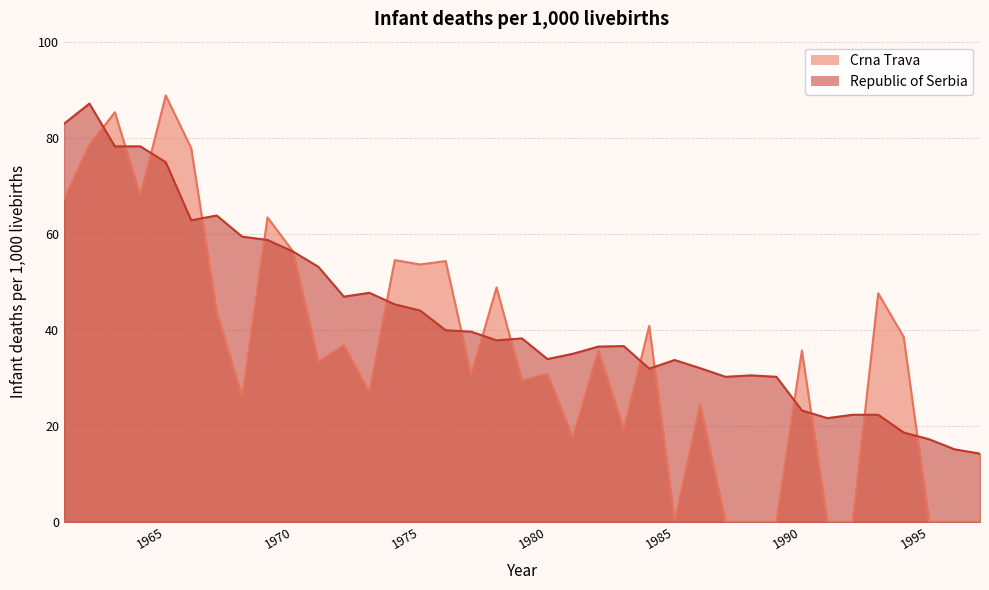

Reading right to left, transcribe all the data shown in this chart.

Crna Trava: 0.0	0.0	0.0	38.5	47.6	0.0	0.0	35.7	0.0	0.0	0.0	24.4	0.0	40.8	19.2	35.7	17.5	30.8	29.4	48.8	30.6	54.3	53.6	54.5	27.0	36.8	33.3	56.3	63.4	26.0	43.7	77.8	88.8	67.9	85.3	78.5	67.1
Republic of Serbia: 14.2	15.1	17.2	18.6	22.3	22.3	21.6	23.2	30.2	30.5	30.2	32.0	33.7	31.9	36.6	36.5	35.0	33.9	38.2	37.8	39.6	39.9	44.0	45.3	47.7	46.9	53.1	56.3	58.7	59.4	63.8	62.8	74.9	78.2	78.2	87.1	82.9